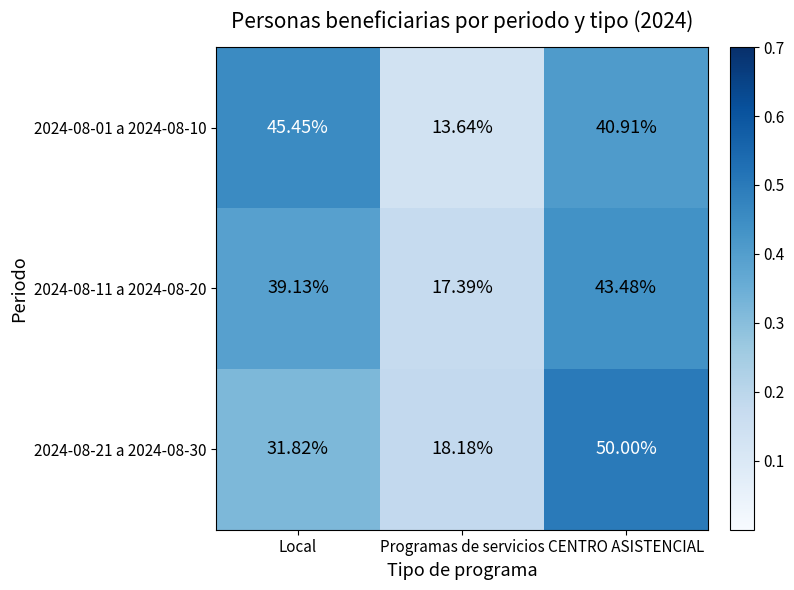

Is the value of 2024-08-21 a 2024-08-30 at Programas de servicios greater than the value of 2024-08-01 a 2024-08-10 at CENTRO ASISTENCIAL?

No